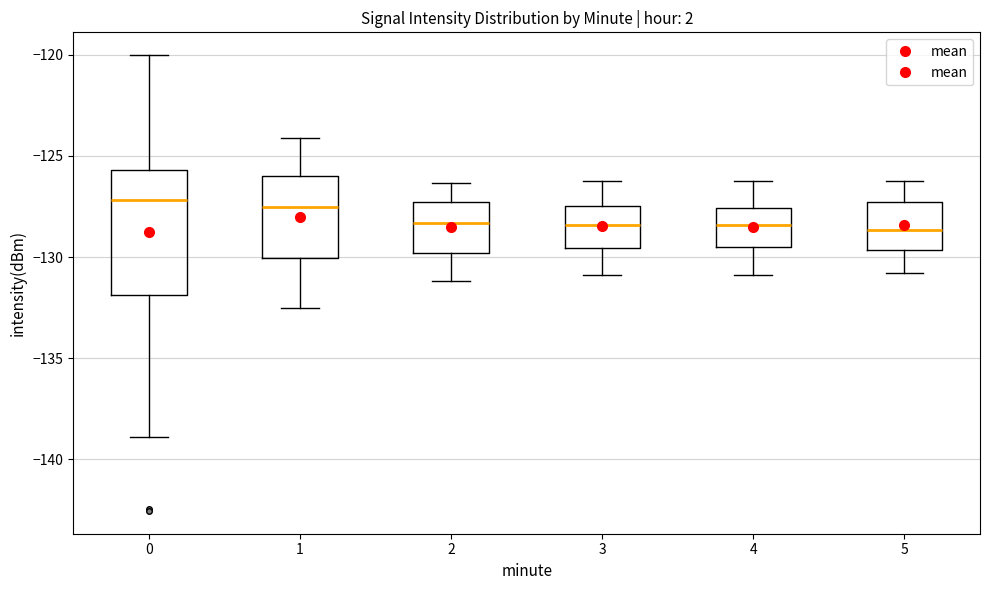

Reading left to right, transcribe this box plot: for each box, give where its median line is, the range the box spans, and where its two whiskers end, as read against the y-axis. The values are not printed on the chart, so give them approximately, as read against the axis.

0: median -127.0, box -132.0 to -125.5, whiskers -139.0 to -120.0
1: median -127.5, box -130.0 to -126.0, whiskers -132.5 to -124.0
2: median -128.5, box -130.0 to -127.5, whiskers -131.0 to -126.5
3: median -128.5, box -129.5 to -127.5, whiskers -131.0 to -126.0
4: median -128.5, box -129.5 to -127.5, whiskers -131.0 to -126.0
5: median -128.5, box -129.5 to -127.5, whiskers -131.0 to -126.0